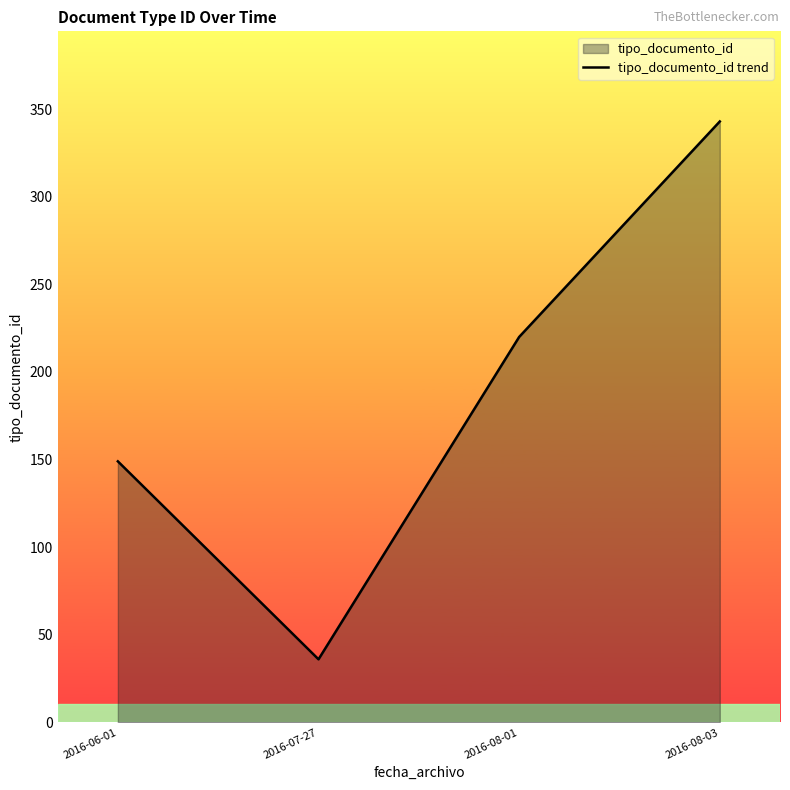

What is the change in value from 2016-07-27 to 2016-08-03?

+307